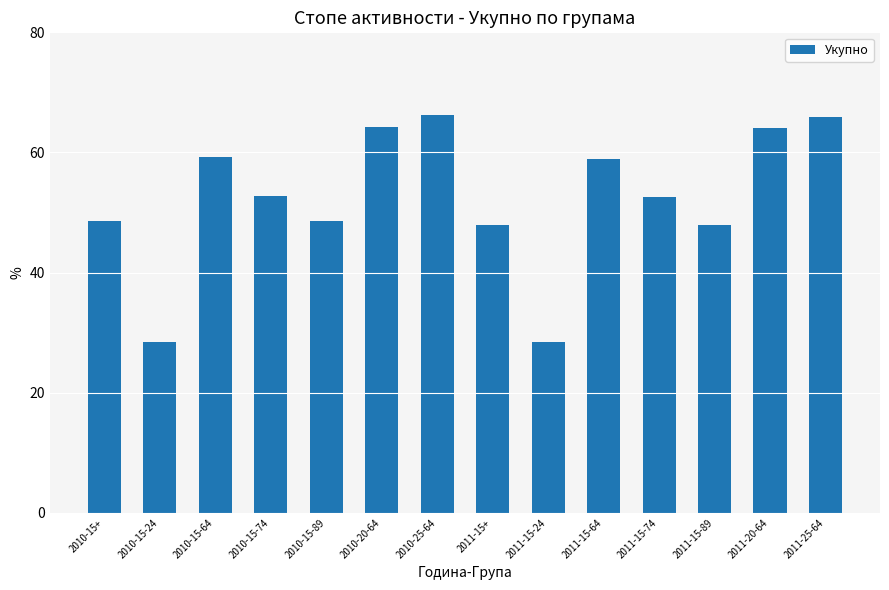

What is the minimum value shown in the chart?

28.4